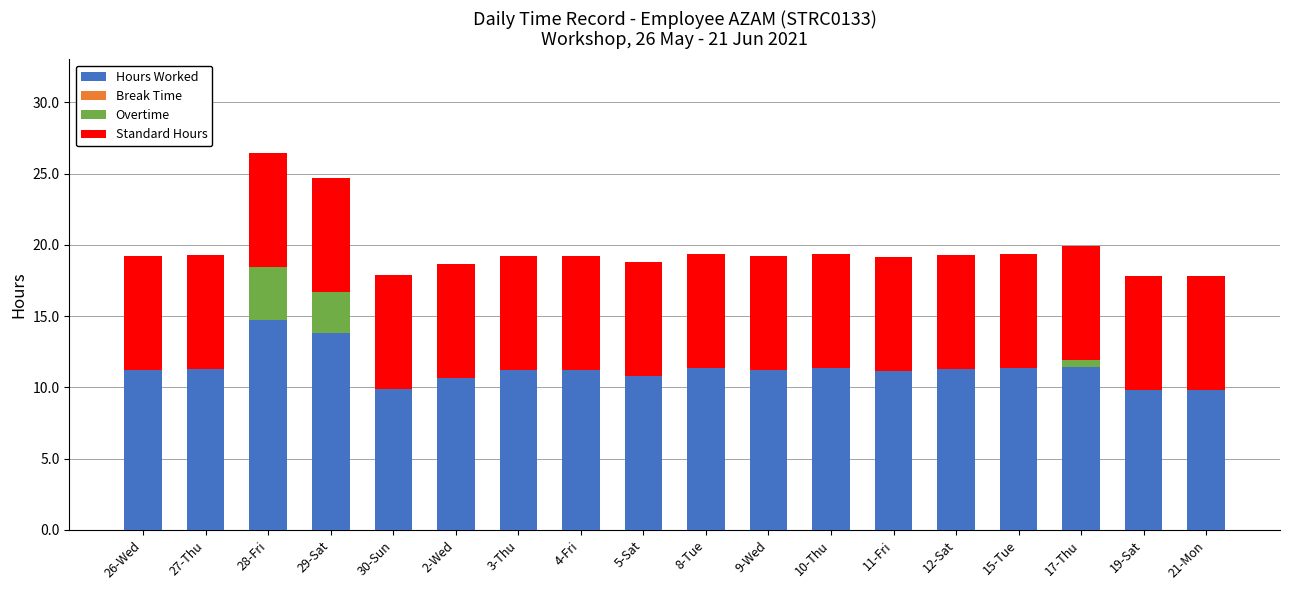

Which category has the highest value in the Hours Worked series?

28-Fri